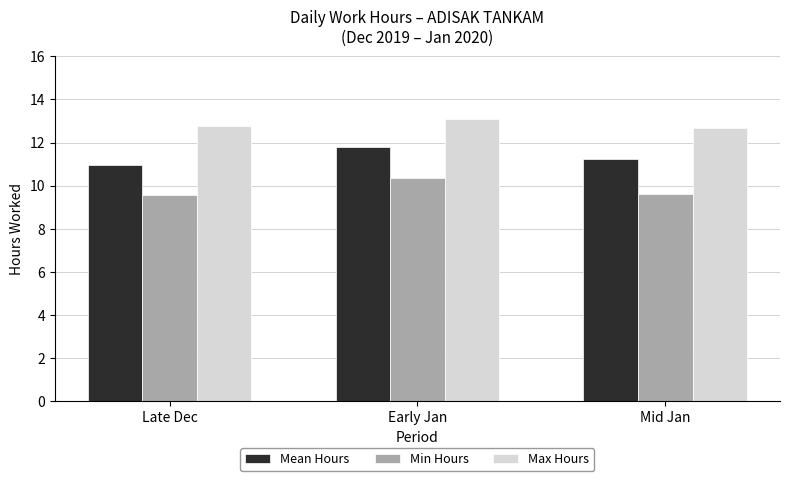

What is the label of the 3rd bar from the left?

Mid Jan